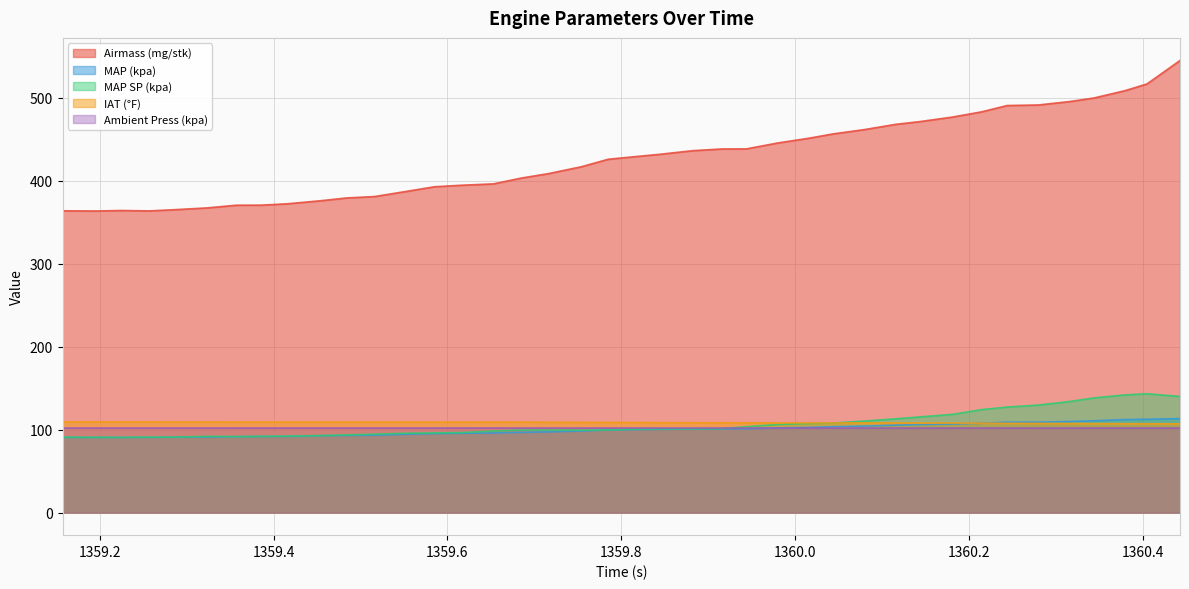

At which category is the sum across all series the highest?

1360.443